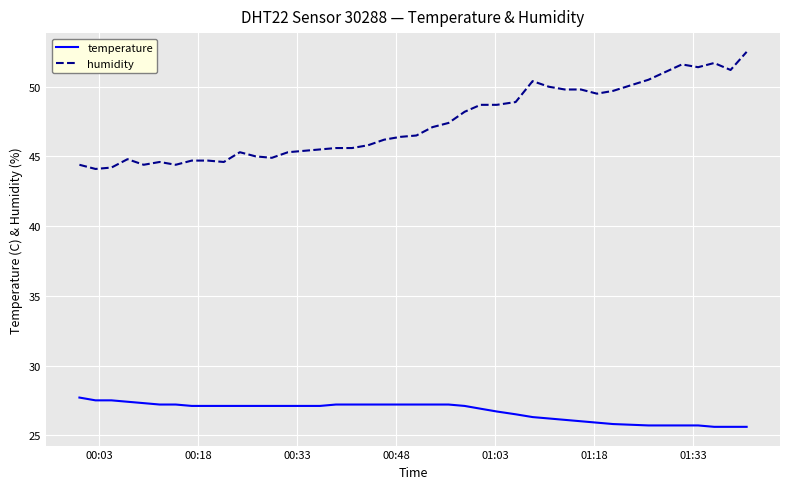

List the series in order of their overall mean, highest first.

humidity, temperature